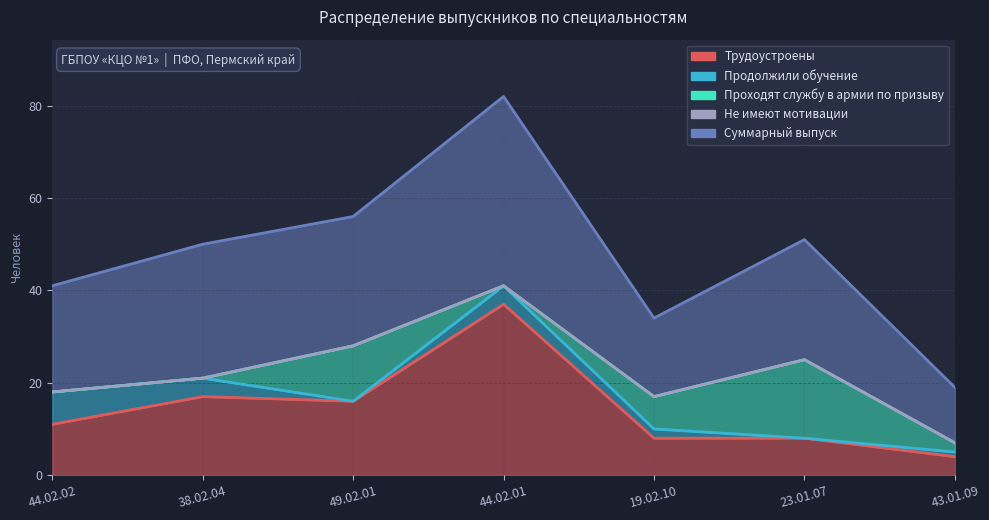

The Проходят службу в армии по призыву series shows 17 at 23.01.07. True or false?

True